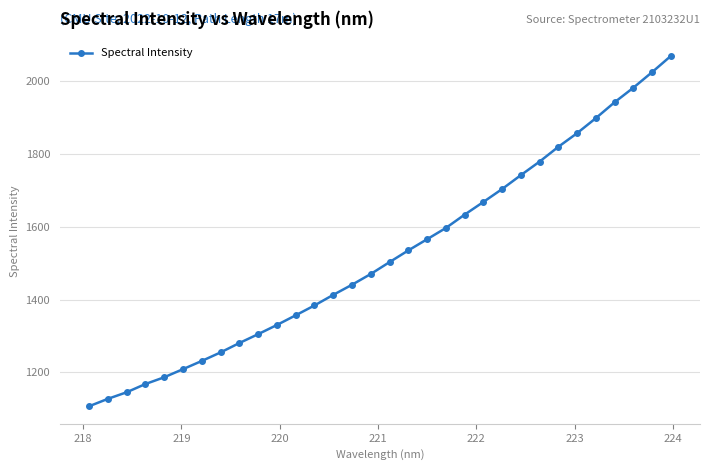

What is the difference between the maximum and minimum values?

962.6